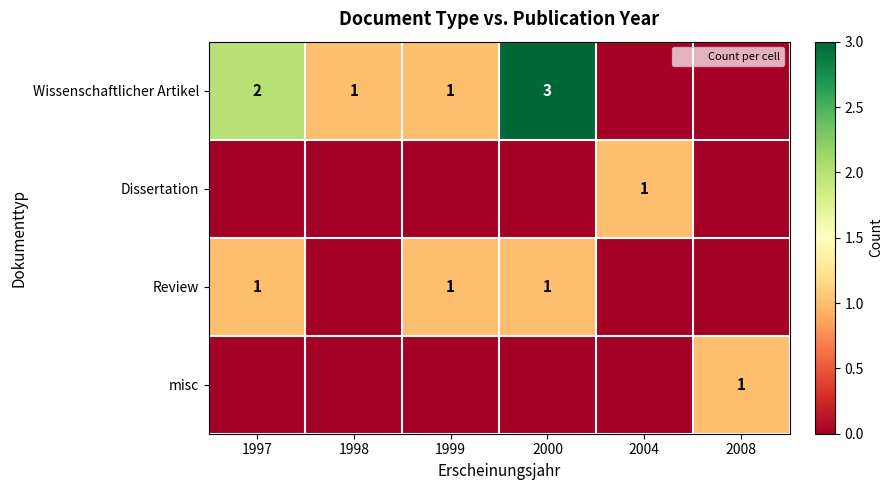

At which label does Review reach its peak?

1997